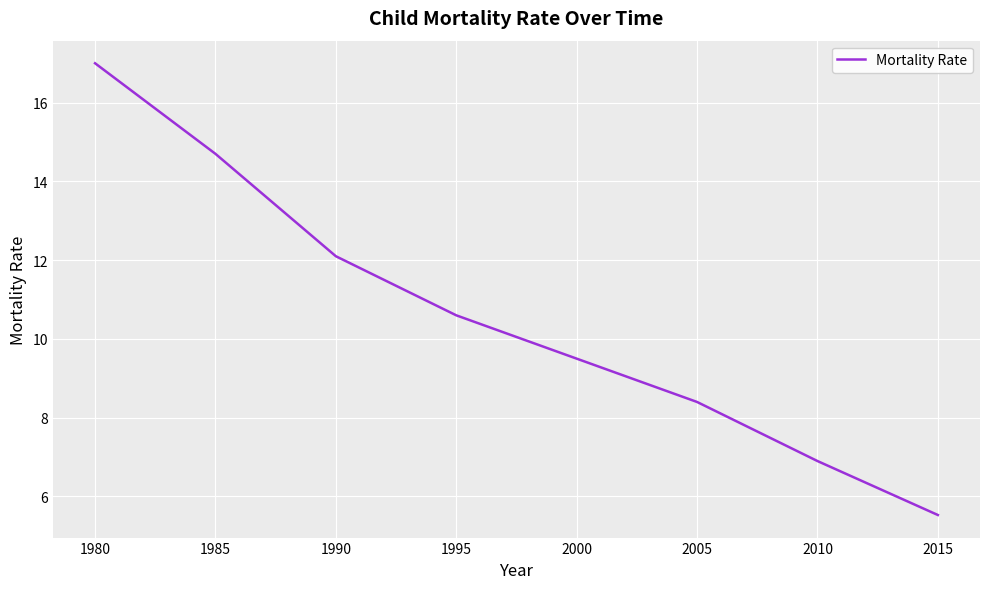

The chart shows a value of 11.0 at 2005. True or false?

False